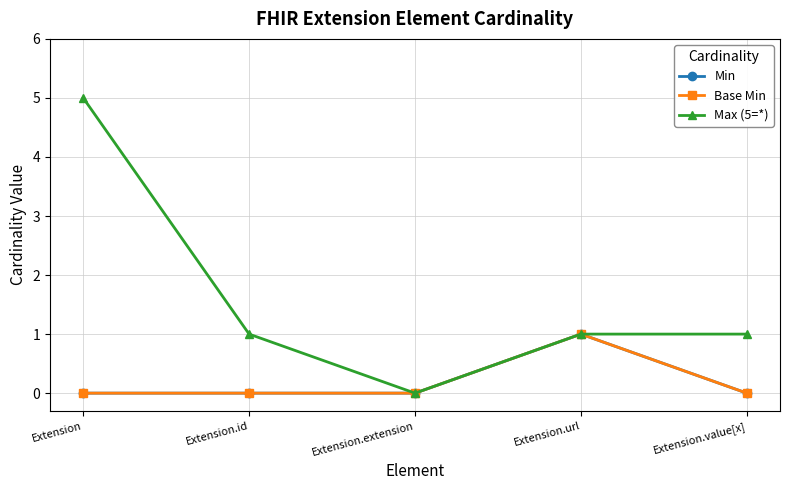

What is the average value of the Max (5=*) series?

2